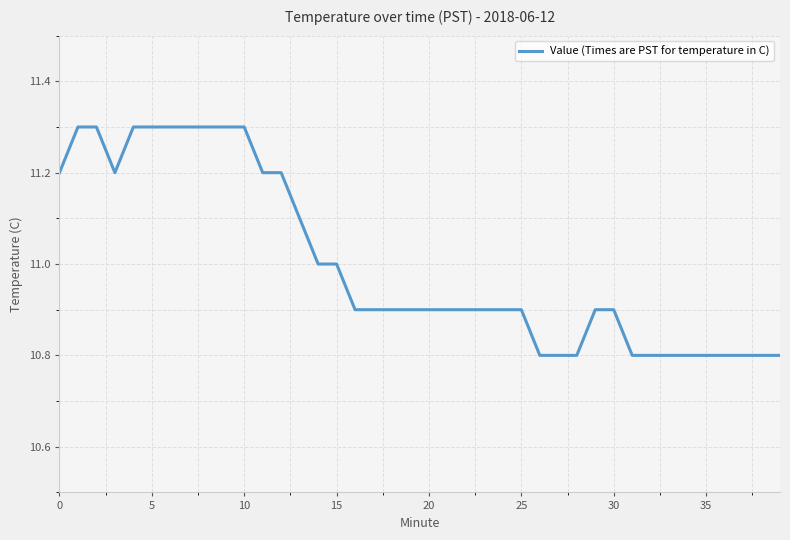

What is the minimum value shown in the chart?

10.8